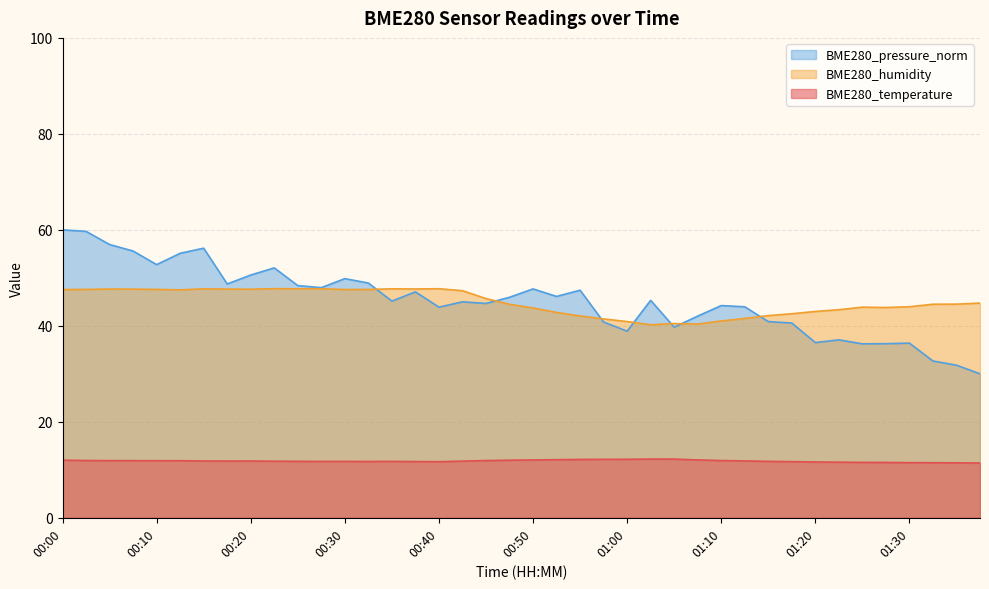

At how many categories does at least one series exceed 17?

40